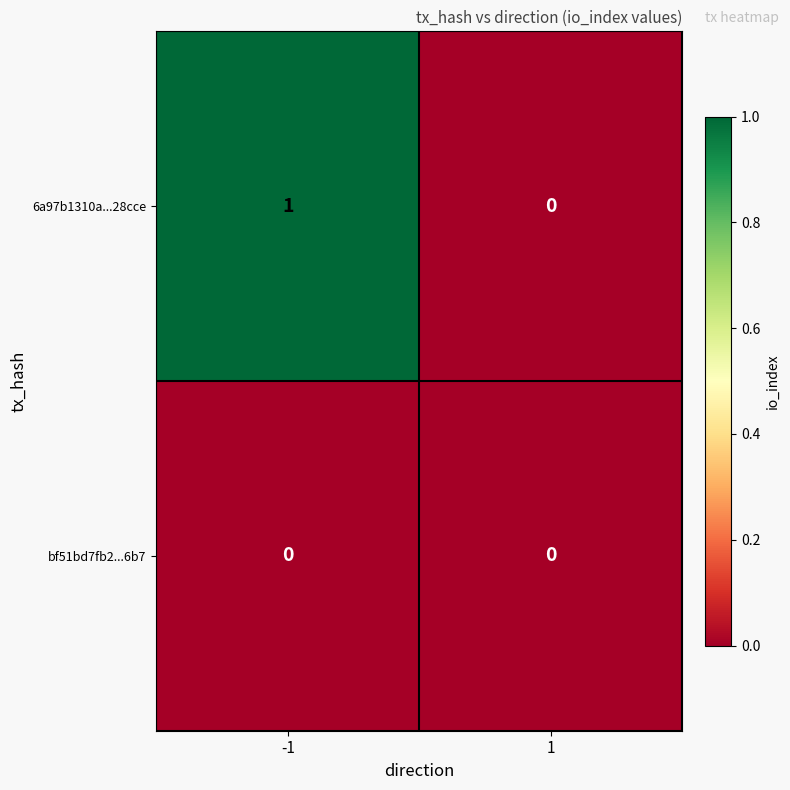

Which series changed the most between -1 and 1?

6a97b1310a...28cce